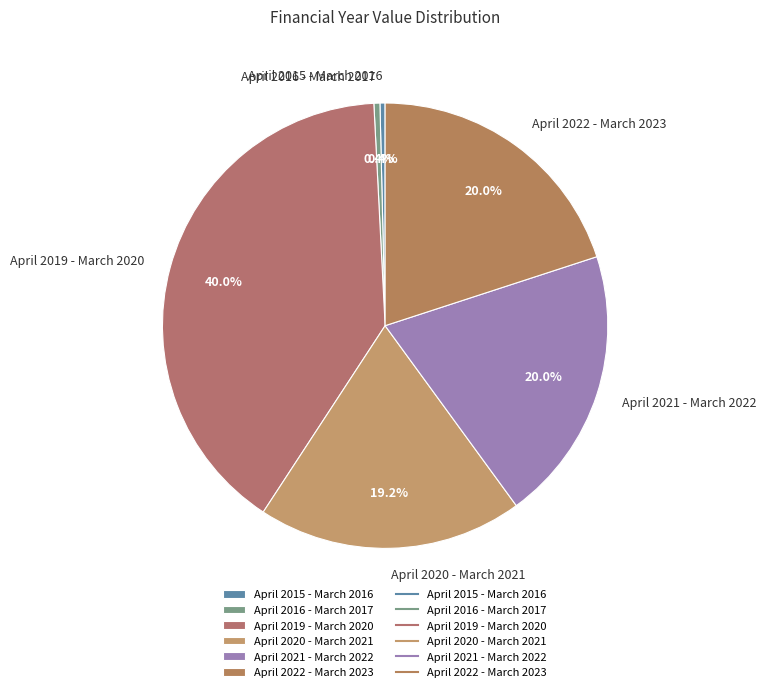

Approximately how many times larger is the value at April 2019 - March 2020 compared to April 2015 - March 2016?

107.2